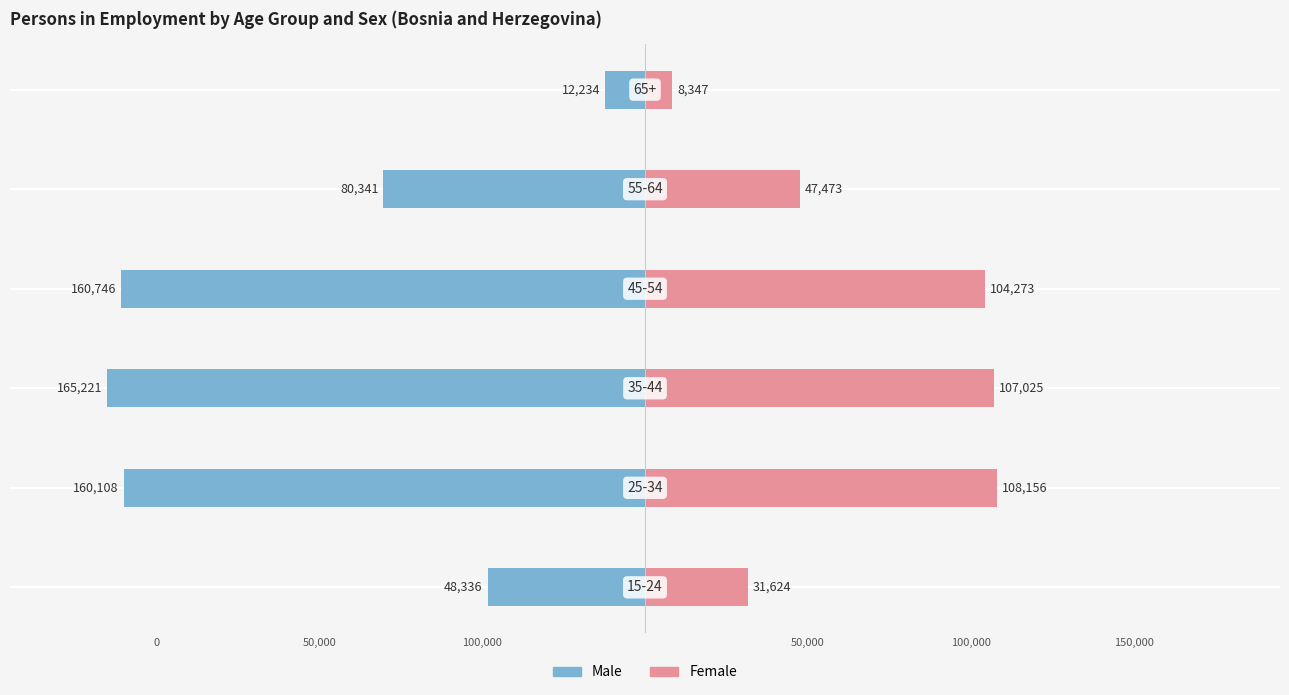

Rank the series at 50,000 from highest to lowest value.

Female, Male